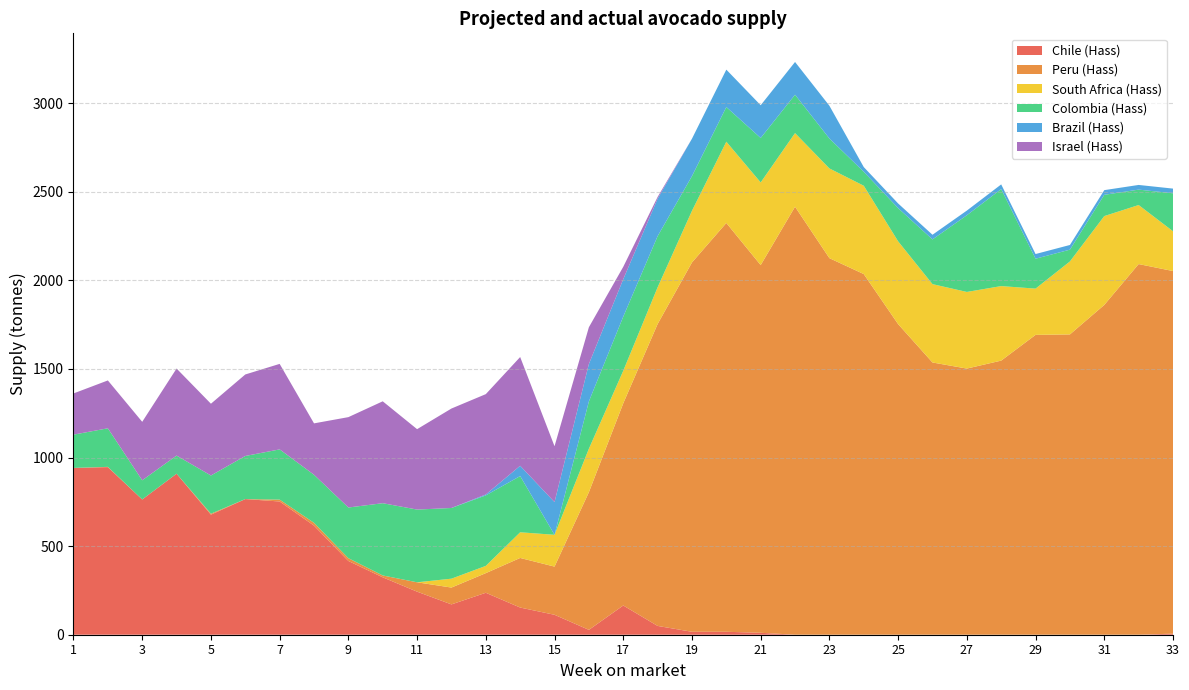

Reading left to right, extract all data points from this chart.

Chile (Hass): 1=941.5	2=945.8	3=763.3	4=908.8	5=677.6	6=765.6	7=751.9	8=615.7	9=416.2	10=324.0	11=243.1	12=171.1	13=236.7	14=153.4	15=112.5	16=27.5	17=165.0	18=49.7	19=16.6	20=16.6	21=11.0	22=0.0	23=0.0	24=0.0	25=0.0	26=0.0	27=0.0	28=0.0	29=0.0	30=0.0	31=0.0	32=0.0	33=6.0
Peru (Hass): 1=0.0	2=1.5	3=0.0	4=0.0	5=5.3	6=0.0	7=10.6	8=15.8	9=15.8	10=10.6	11=52.8	12=95.0	13=110.9	14=279.8	15=271.9	16=777.0	17=1140.9	18=1703.7	19=2084.4	20=2307.4	21=2075.0	22=2415.6	23=2125.2	24=2035.5	25=1753.0	26=1536.5	27=1502.1	28=1547.0	29=1692.2	30=1694.9	31=1861.3	32=2091.9	33=2046.4
South Africa (Hass): 1=0.0	2=0.0	3=0.0	4=0.0	5=0.0	6=0.0	7=0.0	8=0.0	9=0.0	10=0.0	11=0.0	12=50.2	13=40.9	14=144.9	15=179.5	16=245.3	17=183.7	18=207.2	19=291.5	20=458.6	21=466.5	22=415.5	23=506.4	24=498.4	25=467.3	26=442.2	27=432.4	28=420.6	29=261.1	30=411.8	31=501.3	32=333.2	33=224.7
Colombia (Hass): 1=187.8	2=217.8	3=108.2	4=102.2	5=215.8	6=243.2	7=283.5	8=271.2	9=286.0	10=407.8	11=410.5	12=399.0	13=397.8	14=317.2	15=0.0	16=267.0	17=305.5	18=288.8	19=195.8	20=195.5	21=251.0	22=216.5	23=169.0	24=79.0	25=187.2	26=252.2	27=432.8	28=547.5	29=168.8	30=66.5	31=120.0	32=87.0	33=214.2
Brazil (Hass): 1=0.0	2=0.0	3=0.0	4=0.0	5=0.0	6=0.0	7=0.0	8=0.0	9=0.0	10=0.0	11=0.0	12=0.0	13=5.3	14=58.1	15=184.8	16=211.2	17=211.2	18=211.2	19=211.2	20=211.2	21=184.8	22=184.8	23=184.8	24=26.4	25=26.4	26=26.4	27=26.4	28=26.4	29=26.4	30=26.4	31=26.4	32=26.4	33=26.4
Israel (Hass): 1=232.5	2=270.0	3=330.0	4=491.2	5=405.0	6=460.0	7=482.5	8=290.0	9=510.0	10=575.0	11=453.8	12=561.2	13=566.2	14=613.8	15=315.0	16=207.5	17=70.0	18=10.0	19=0.0	20=0.0	21=0.0	22=0.0	23=0.0	24=0.0	25=0.0	26=0.0	27=0.0	28=0.0	29=0.0	30=0.0	31=0.0	32=0.0	33=0.0